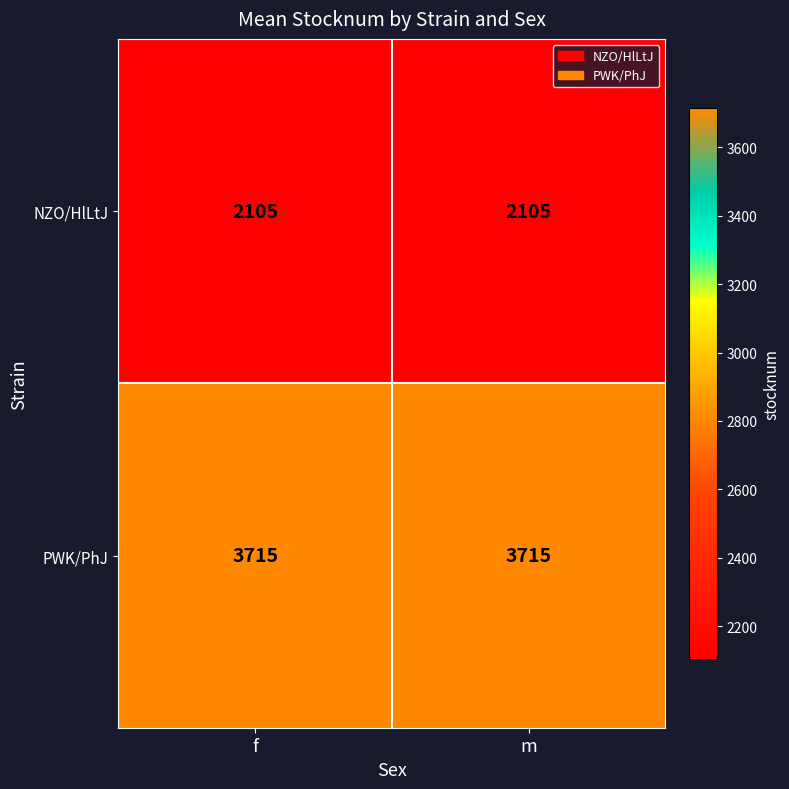

Reading left to right, extract all data points from this chart.

NZO/HlLtJ: 2105	2105
PWK/PhJ: 3715	3715